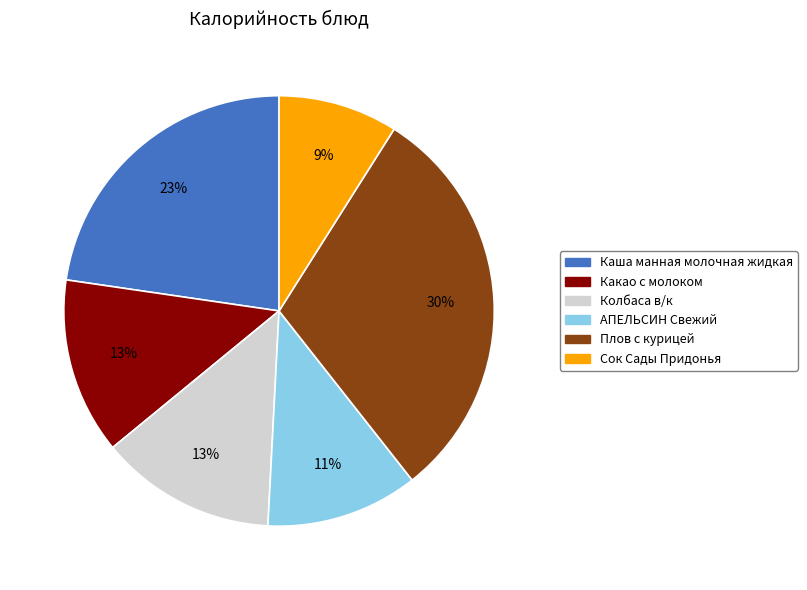

True or false: Колбаса в/к accounts for 13% of the total.

True